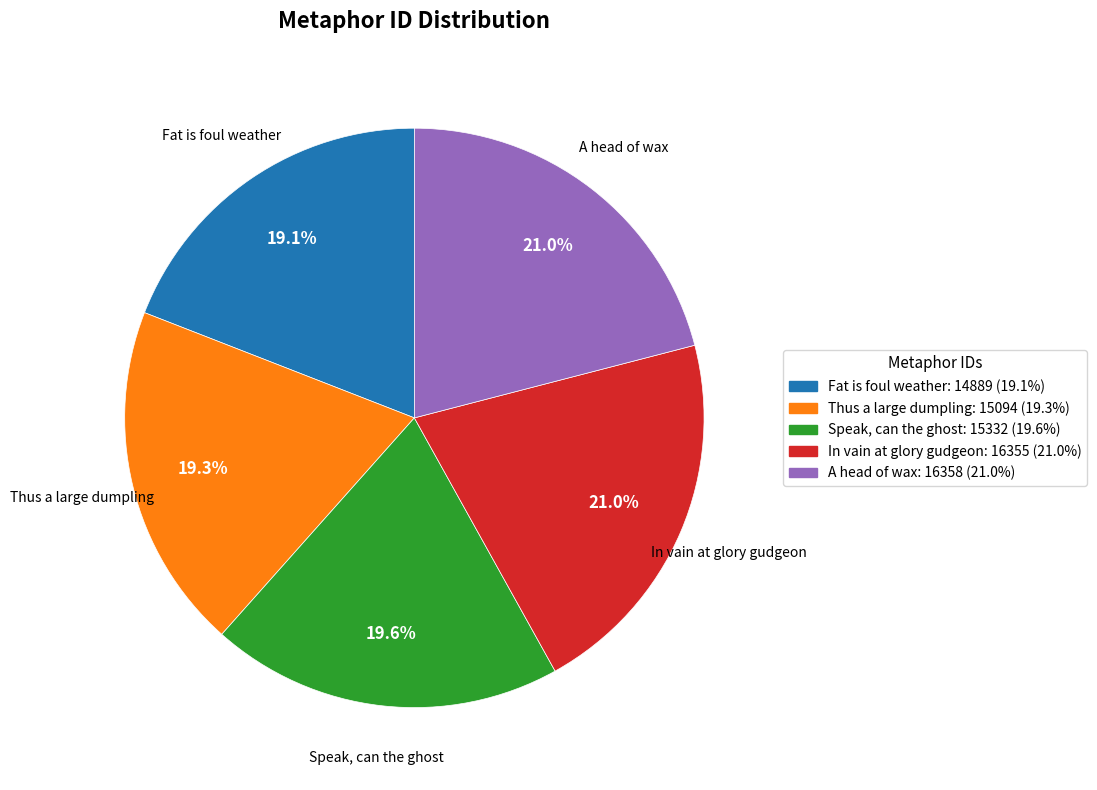

What percentage do A head of wax and Speak, can the ghost together represent?

40.6%